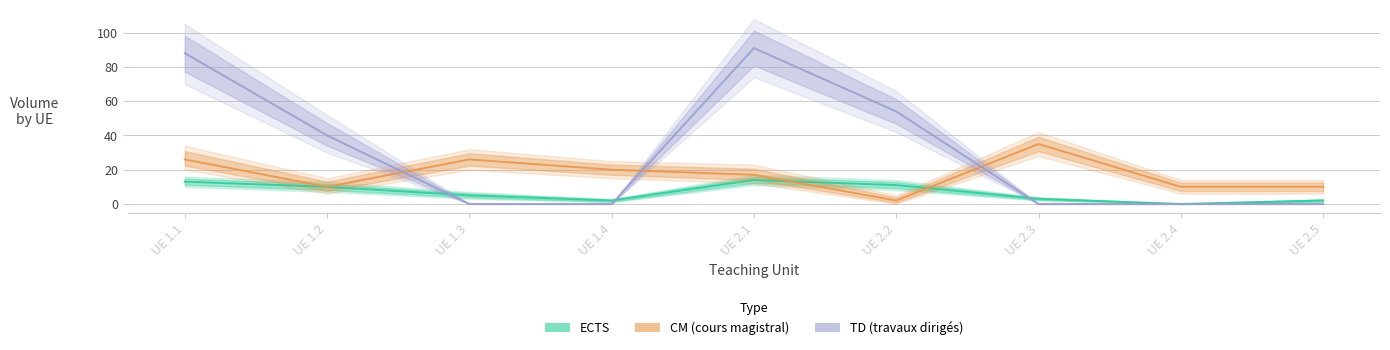

Where is the first local minimum for ECTS?

UE 1.4